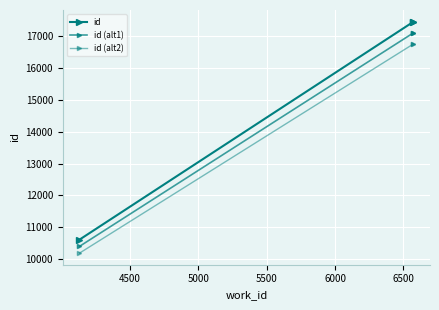

Is the value of id (alt1) at 4000 greater than the value of id at 4500?

No